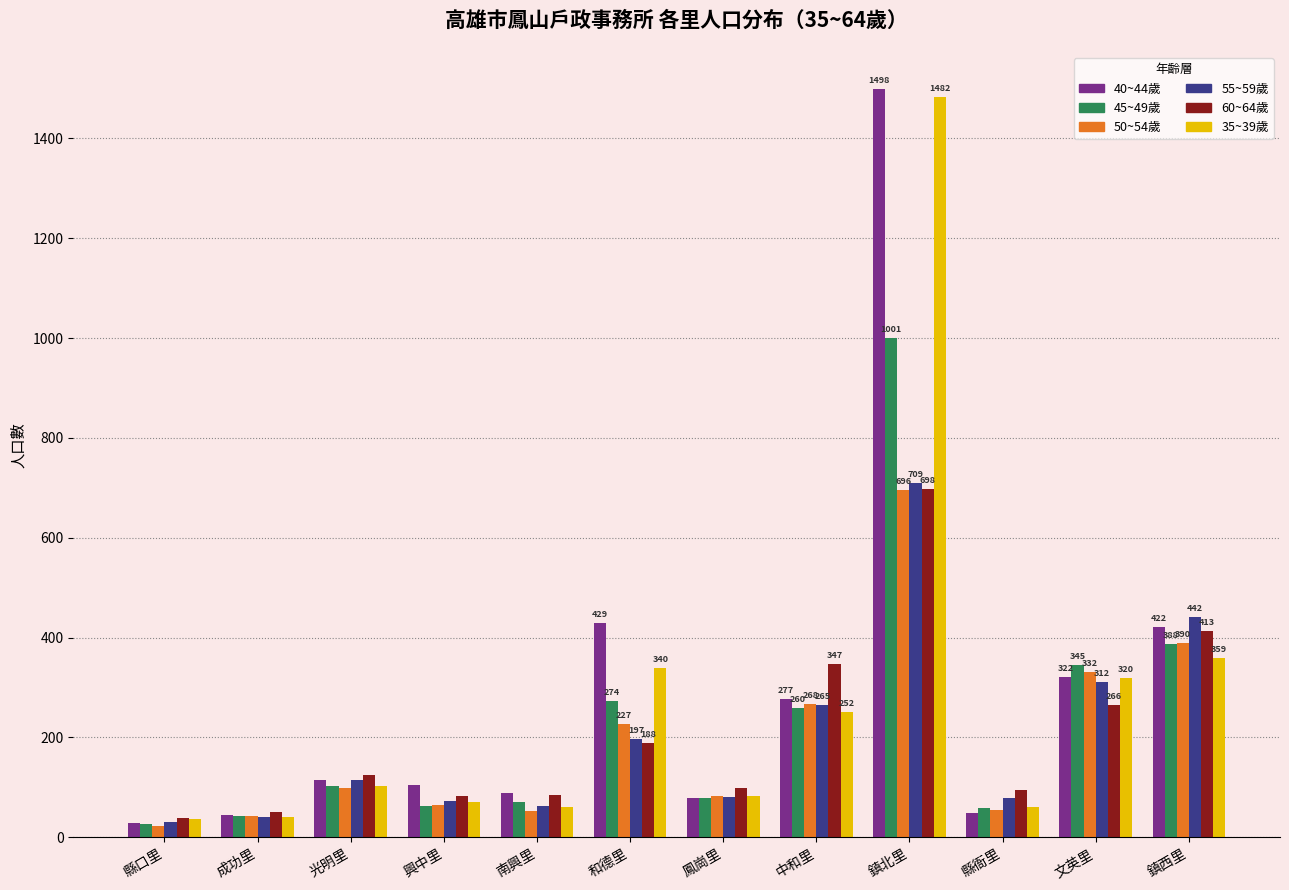

How many data points in 35~39歲 are less than 102?

6